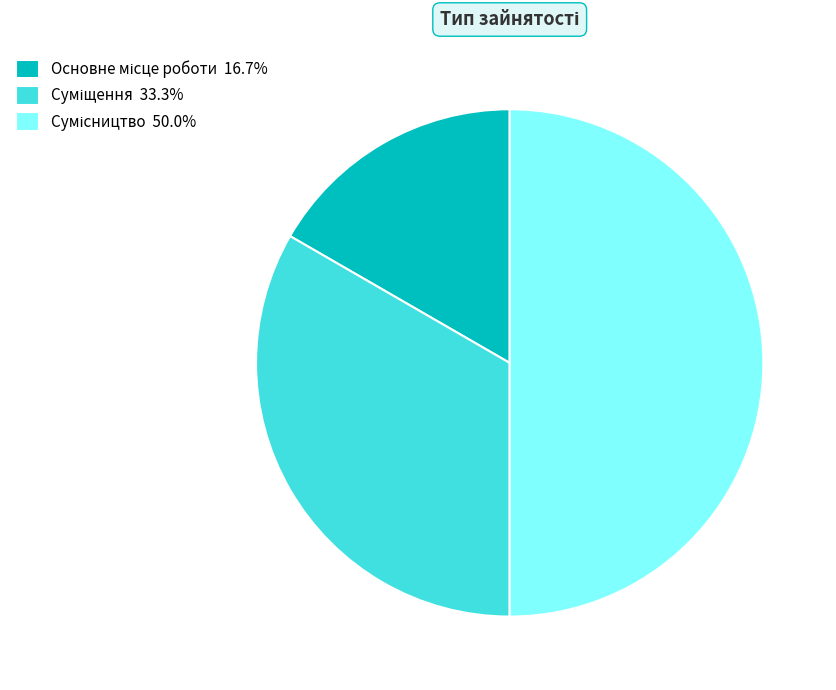

What percentage do Суміщення and Сумісництво together represent?

83.3%